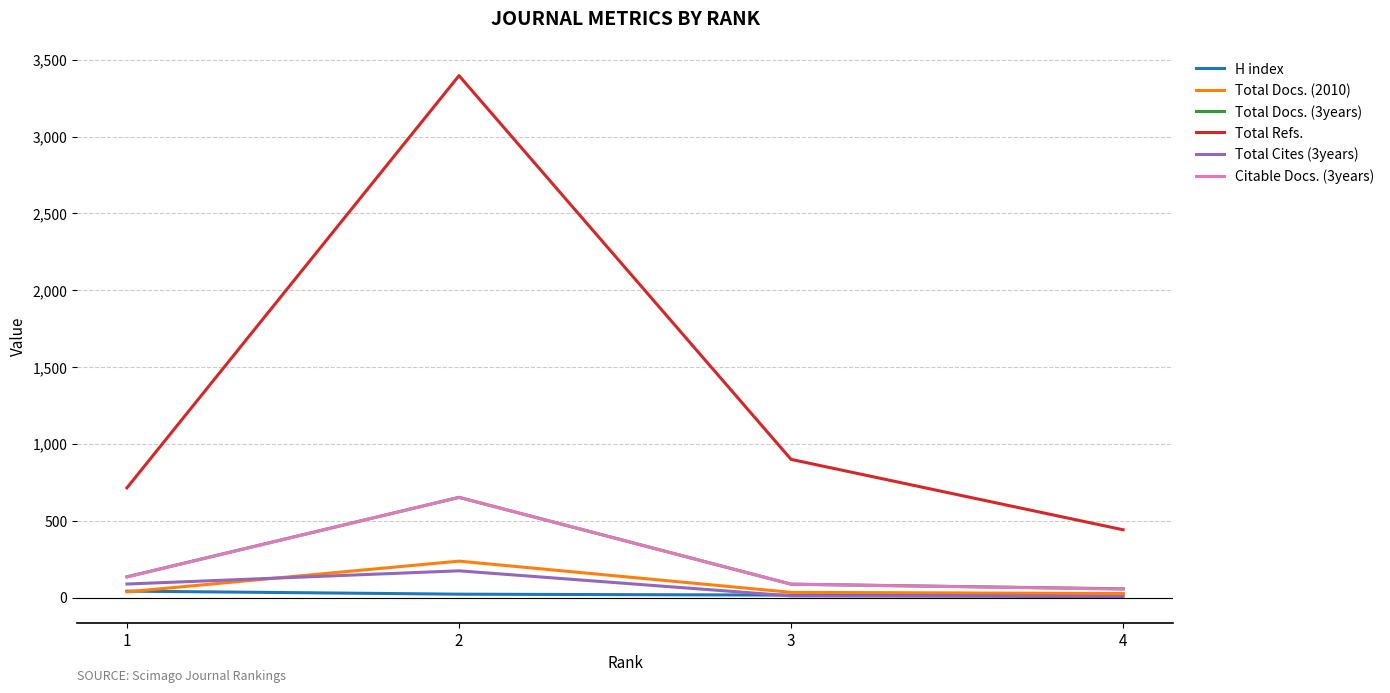

True or false: Total Docs. (3years) has more than 1 points higher than both neighbors.

False